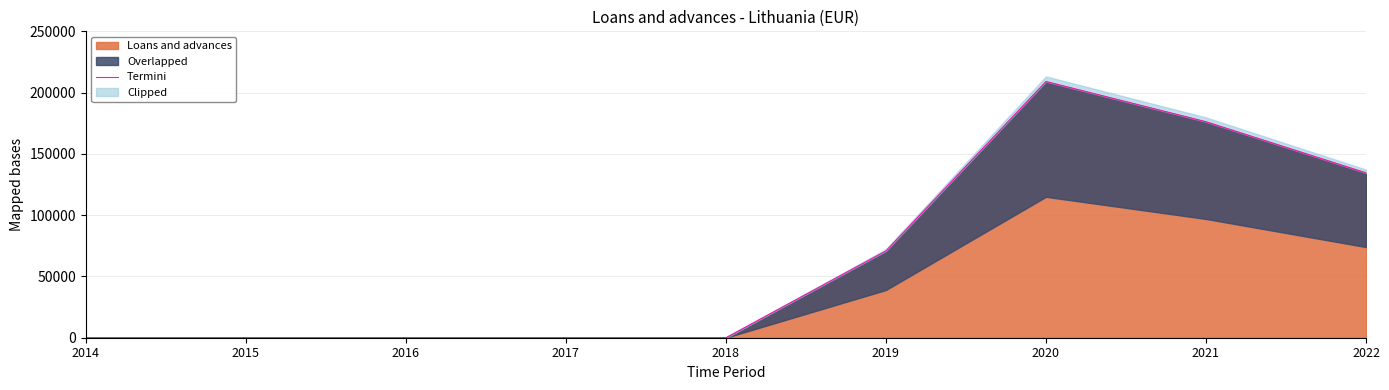

List the labels in order of value, smallest first.

2014, 2015, 2016, 2017, 2018, 2019, 2022, 2021, 2020